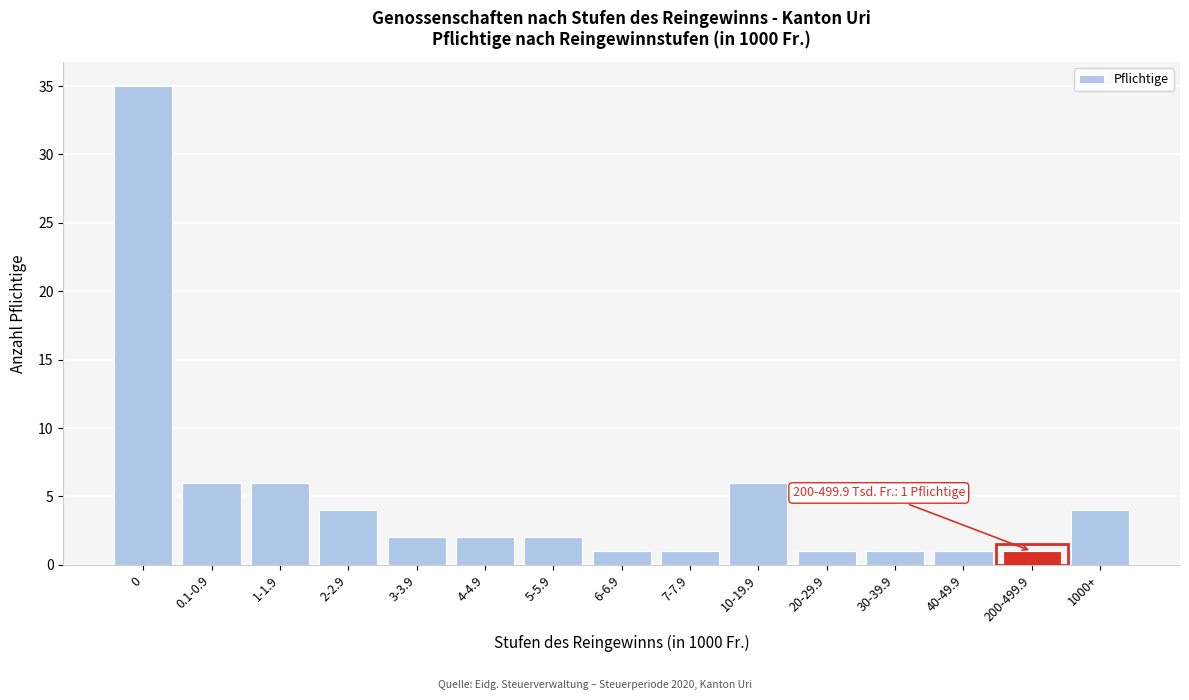

Reading left to right, extract all data points from this chart.

35	6	6	4	2	2	2	1	1	6	1	1	1	1	4